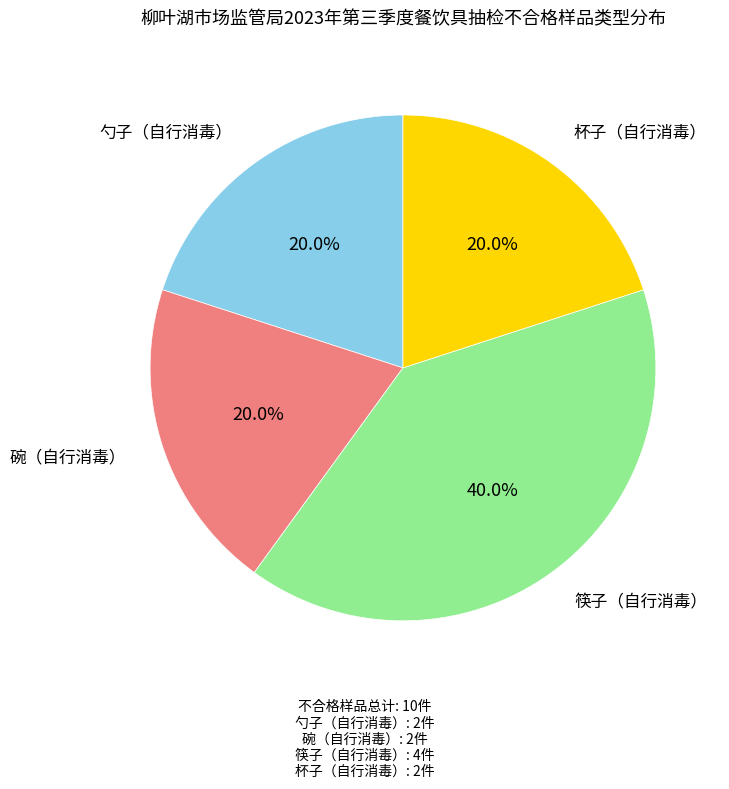

Count the number of slices in the pie.

4